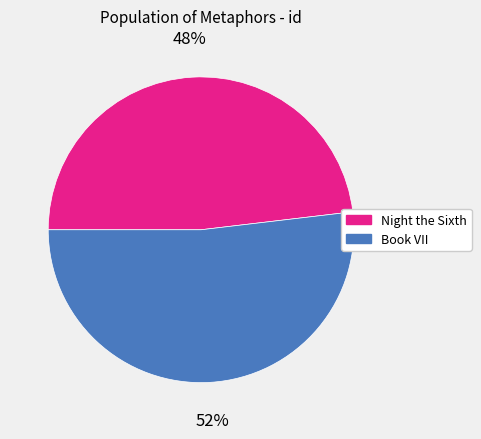

What is the majority slice?

Book VII